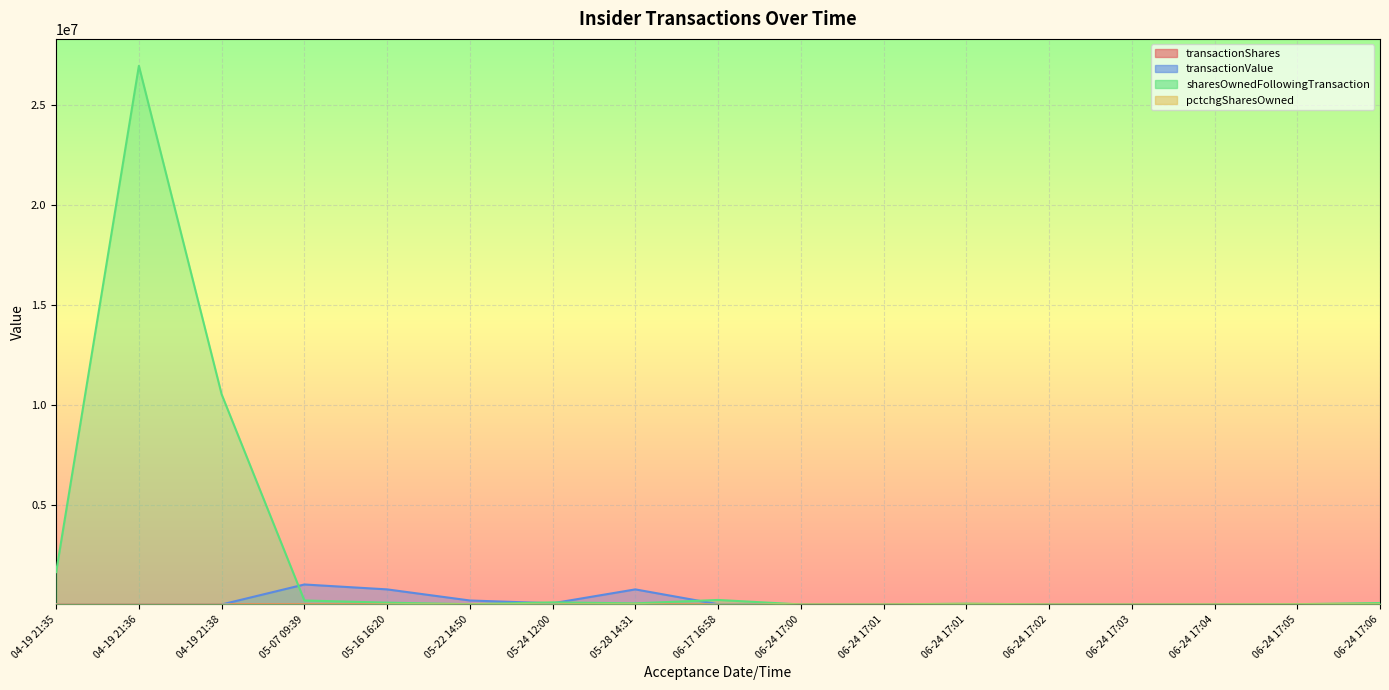

What is the difference between the second highest and second lowest values in the transactionValue series?

756480